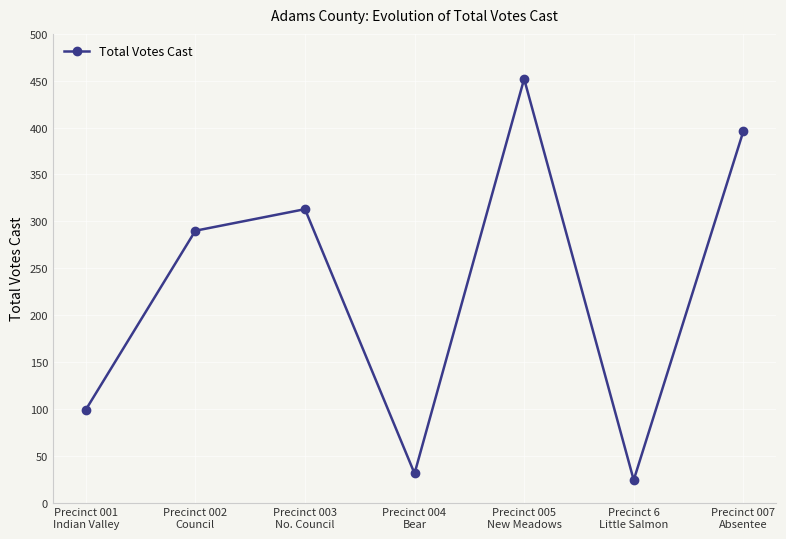

The chart shows a value of 313 at Precinct 003
No. Council. True or false?

True